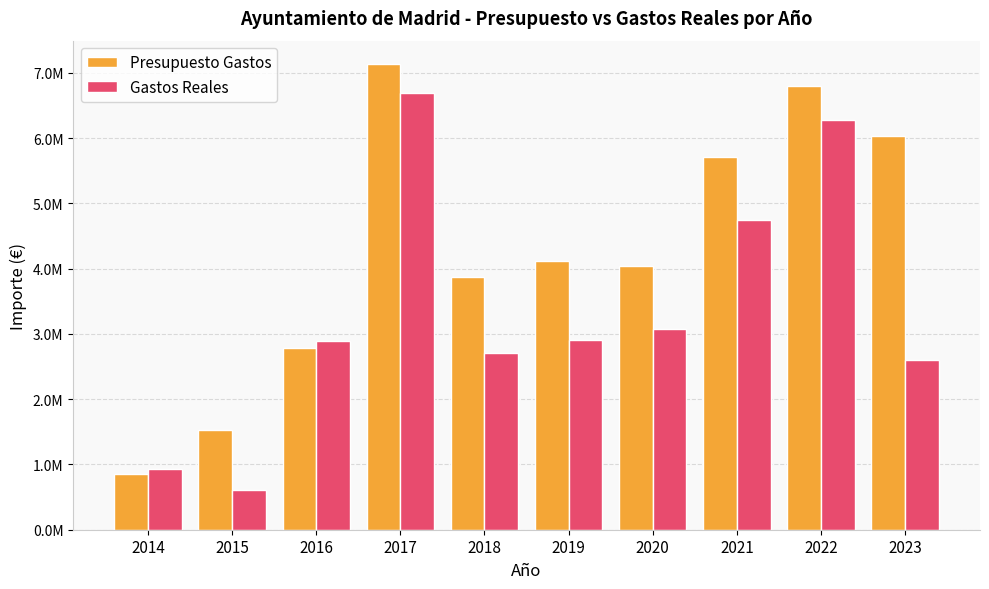

At which category is the sum across all series the highest?

2017